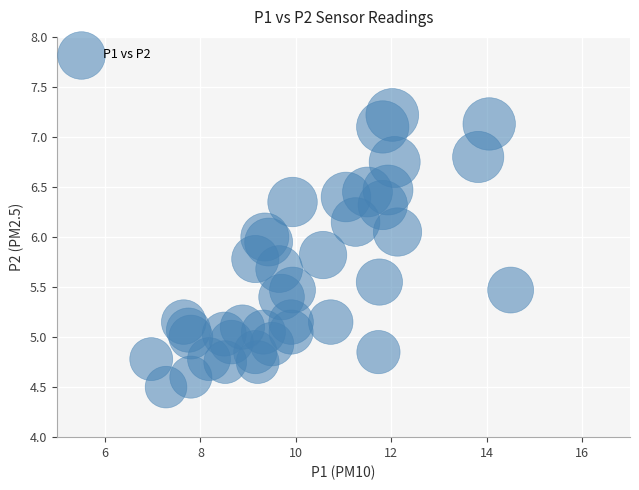

What is the range of X values (max minus min)?

7.5